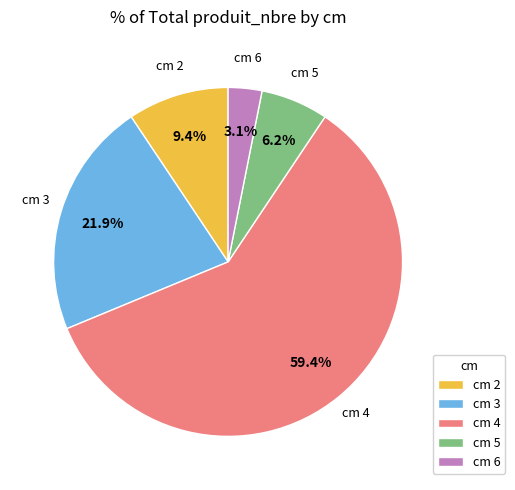

Do cm 3 and cm 5 together represent more than half of the pie?

No